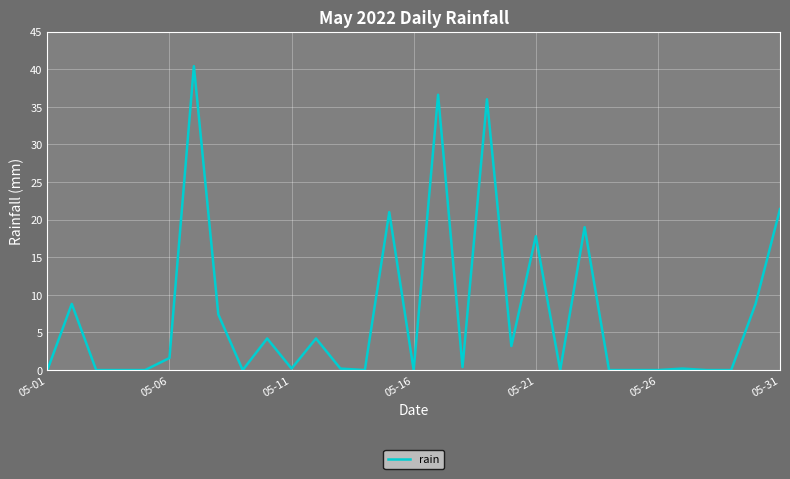

What is the maximum value shown in the chart?

40.4